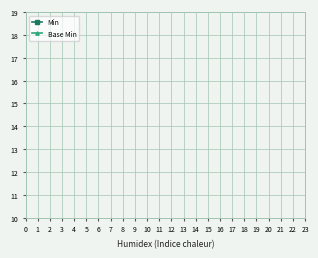

How many lines are shown in the chart?

2